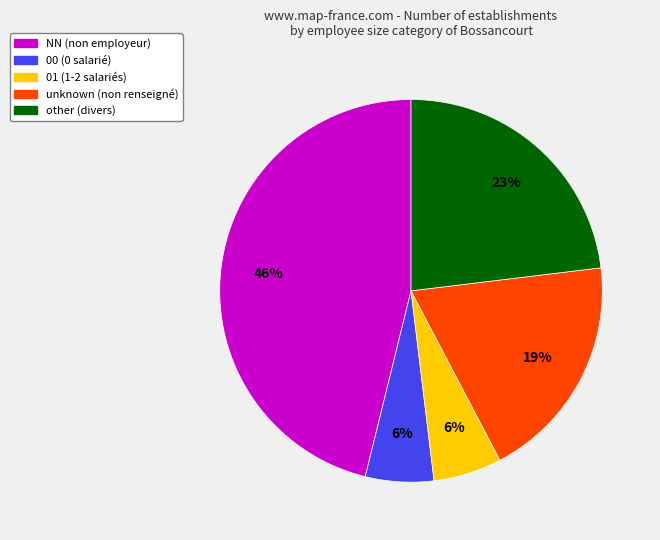

Does any single category account for the majority?

No